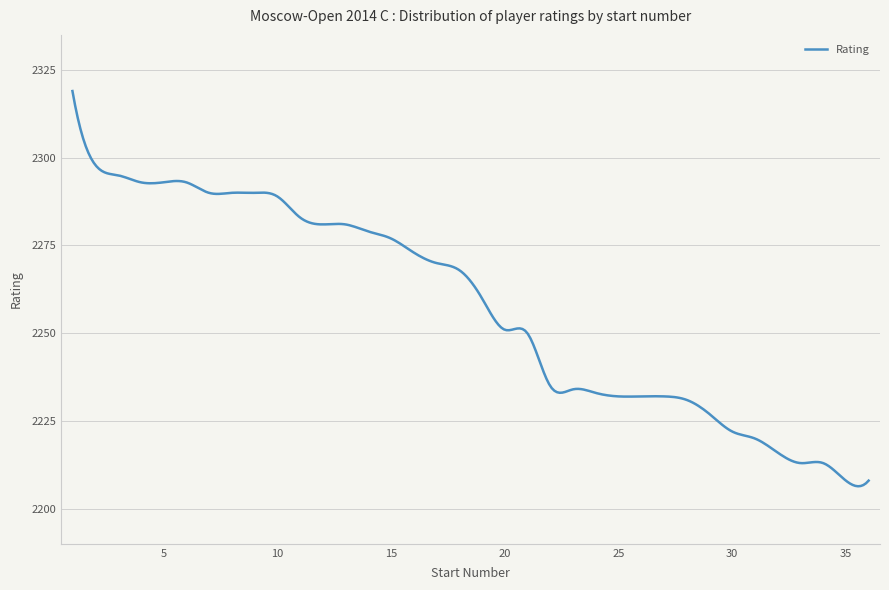

What is the difference between the maximum and minimum values?

112.6